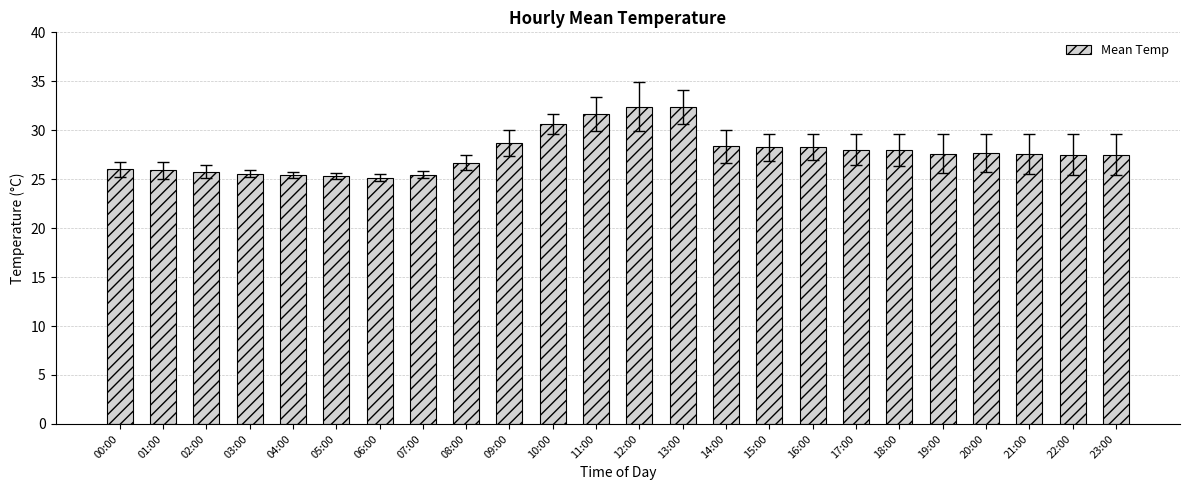

Are the bars grouped side by side (vs. stacked)?

No